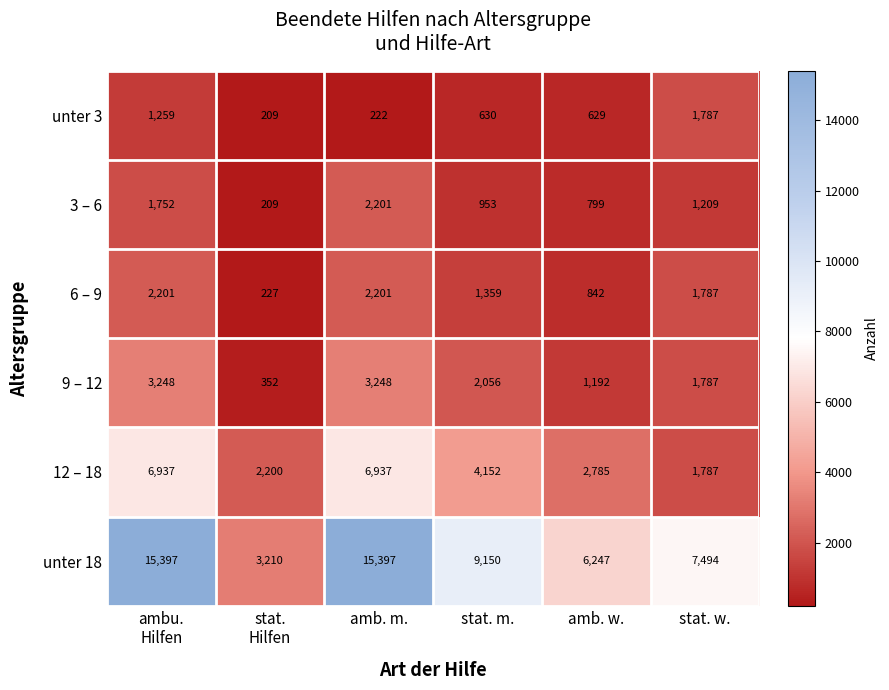

What is the total value across all series at stat. m.?

18300